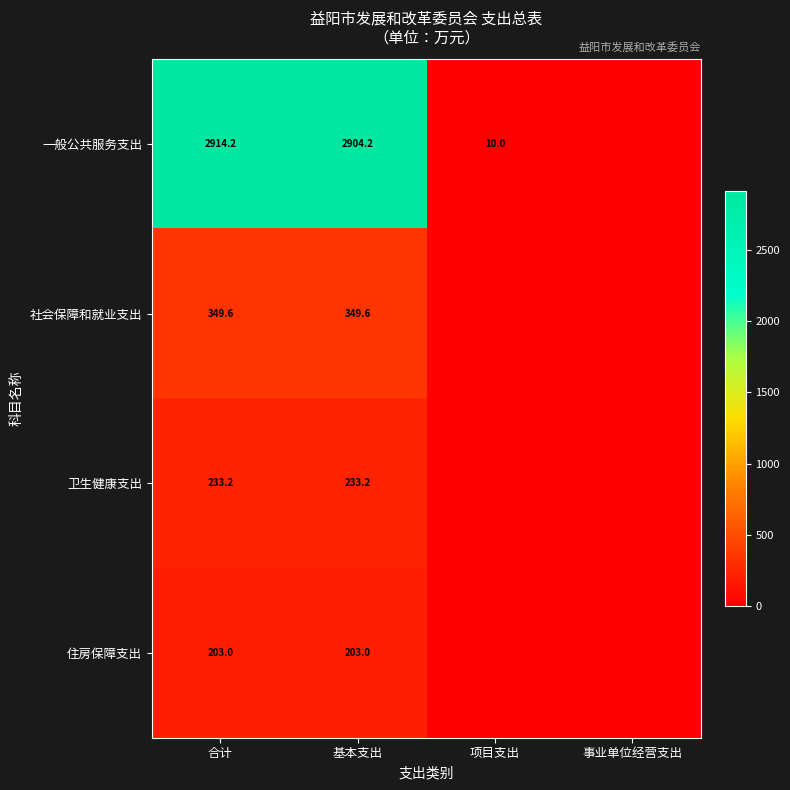

What is the difference between the highest and lowest values at 合计?

2711.2